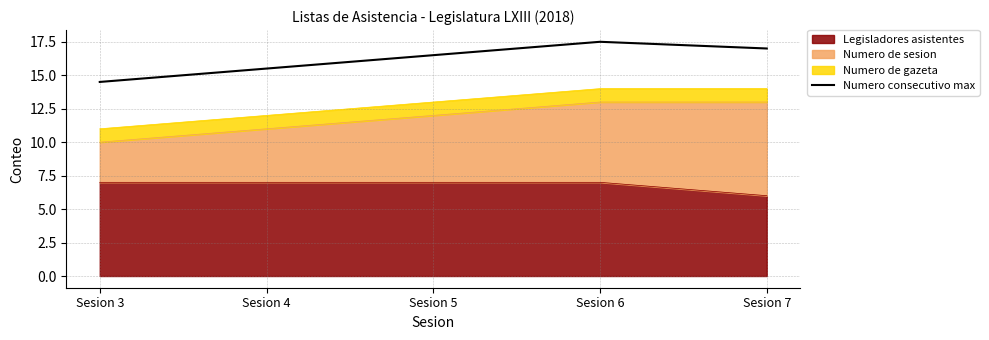

Rank the categories by value from lowest to highest.

Sesion 3, Sesion 4, Sesion 5, Sesion 7, Sesion 6